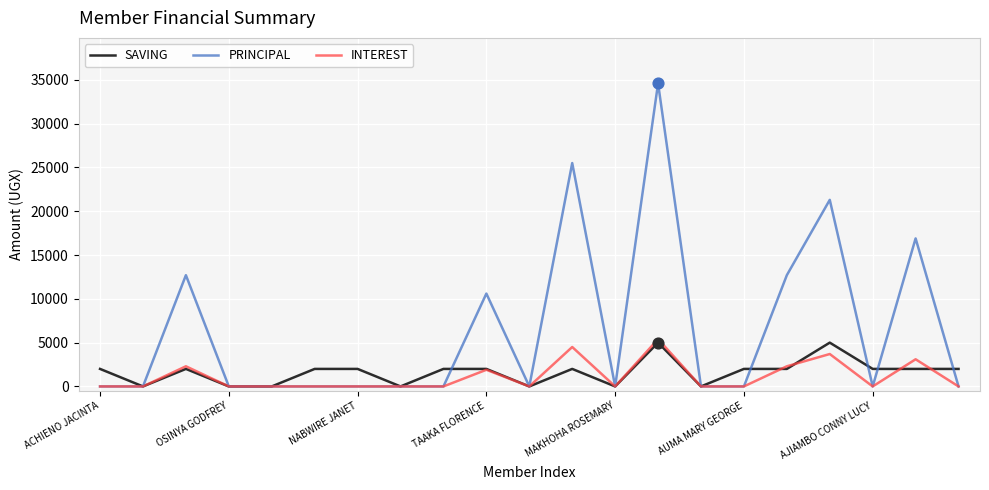

What is the maximum value shown in the chart?

34600